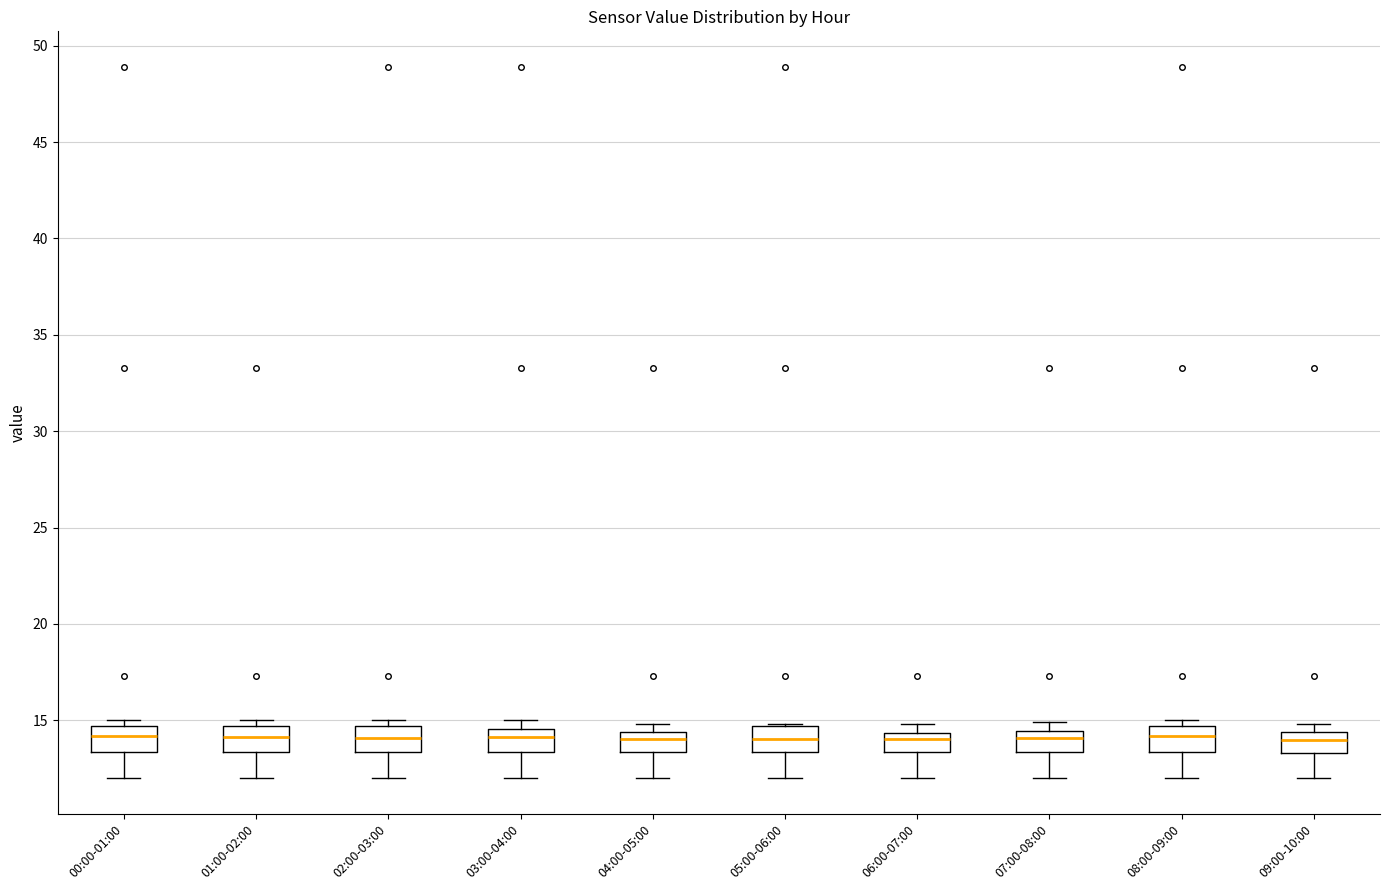

Reading left to right, read every box against the y-axis: the position of its median line, the range the box covers, and the ends of its whiskers. The values are not printed on the chart, so give them approximately, as read against the axis.

00:00-01:00: median 14.0, box 13.5 to 14.5, whiskers 12.0 to 15.0
01:00-02:00: median 14.0, box 13.5 to 14.5, whiskers 12.0 to 15.0
02:00-03:00: median 14.0, box 13.5 to 14.5, whiskers 12.0 to 15.0
03:00-04:00: median 14.0, box 13.5 to 14.5, whiskers 12.0 to 15.0
04:00-05:00: median 14.0, box 13.5 to 14.5, whiskers 12.0 to 15.0
05:00-06:00: median 14.0, box 13.5 to 14.5, whiskers 12.0 to 15.0
06:00-07:00: median 14.0, box 13.5 to 14.5, whiskers 12.0 to 15.0
07:00-08:00: median 14.0, box 13.5 to 14.5, whiskers 12.0 to 15.0
08:00-09:00: median 14.0, box 13.5 to 14.5, whiskers 12.0 to 15.0
09:00-10:00: median 14.0, box 13.5 to 14.5, whiskers 12.0 to 15.0